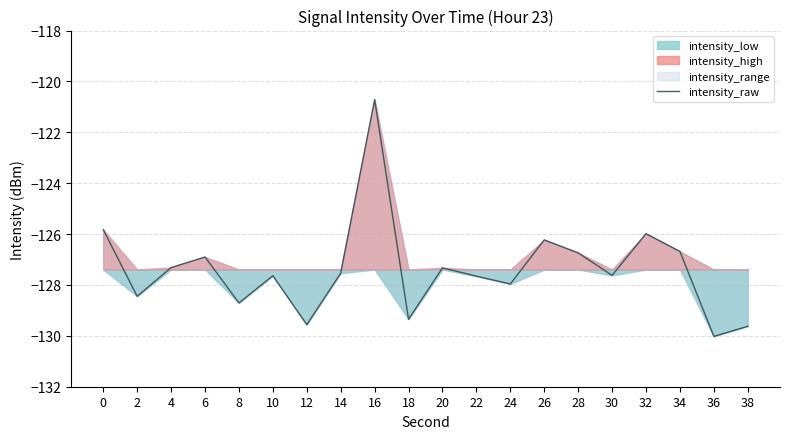

Reading left to right, transcribe all the data shown in this chart.

-125.8	-128.4	-127.3	-126.9	-128.7	-127.6	-129.6	-127.5	-120.7	-129.3	-127.3	-127.7	-128.0	-126.2	-126.7	-127.6	-126.0	-126.7	-130.0	-129.6